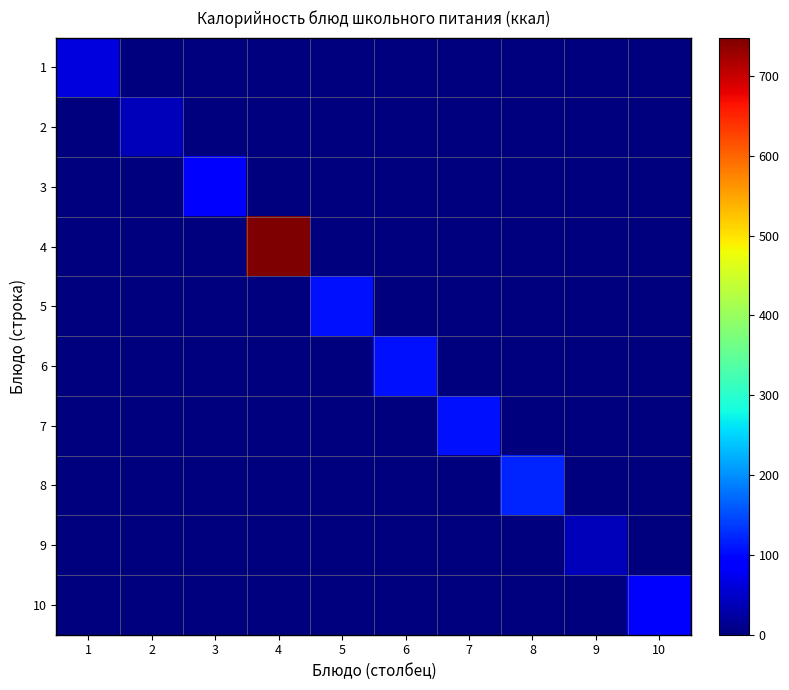

Reading left to right, extract all data points from this chart.

1: 1=62.8	2=0.0	3=0.0	4=0.0	5=0.0	6=0.0	7=0.0	8=0.0	9=0.0	10=0.0
2: 1=0.0	2=40.0	3=0.0	4=0.0	5=0.0	6=0.0	7=0.0	8=0.0	9=0.0	10=0.0
3: 1=0.0	2=0.0	3=93.5	4=0.0	5=0.0	6=0.0	7=0.0	8=0.0	9=0.0	10=0.0
4: 1=0.0	2=0.0	3=0.0	4=748.0	5=0.0	6=0.0	7=0.0	8=0.0	9=0.0	10=0.0
5: 1=0.0	2=0.0	3=0.0	4=0.0	5=107.5	6=0.0	7=0.0	8=0.0	9=0.0	10=0.0
6: 1=0.0	2=0.0	3=0.0	4=0.0	5=0.0	6=106.0	7=0.0	8=0.0	9=0.0	10=0.0
7: 1=0.0	2=0.0	3=0.0	4=0.0	5=0.0	6=0.0	7=106.0	8=0.0	9=0.0	10=0.0
8: 1=0.0	2=0.0	3=0.0	4=0.0	5=0.0	6=0.0	7=0.0	8=121.0	9=0.0	10=0.0
9: 1=0.0	2=0.0	3=0.0	4=0.0	5=0.0	6=0.0	7=0.0	8=0.0	9=40.0	10=0.0
10: 1=0.0	2=0.0	3=0.0	4=0.0	5=0.0	6=0.0	7=0.0	8=0.0	9=0.0	10=92.0